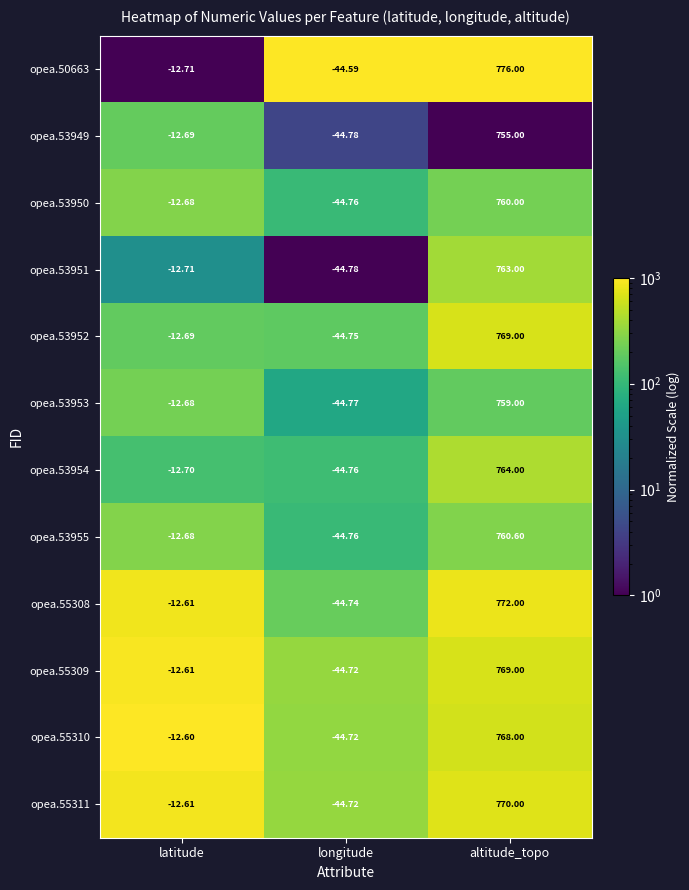

Is the value of opea.53952 at longitude greater than the value of opea.55310 at altitude_topo?

No